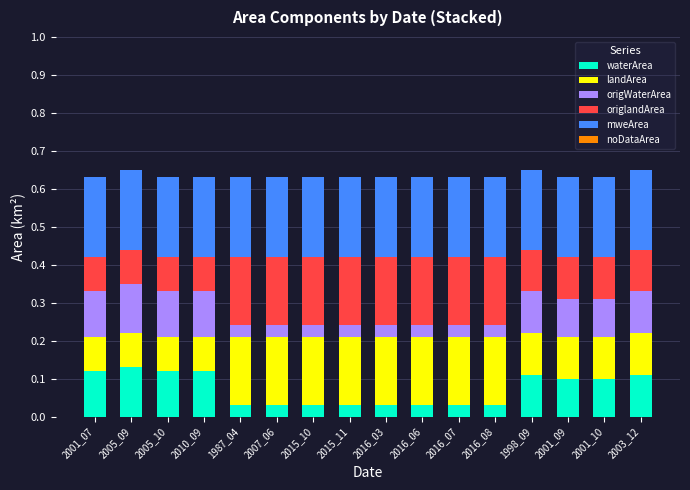

What is the total value across all series at 2016_03?

0.6